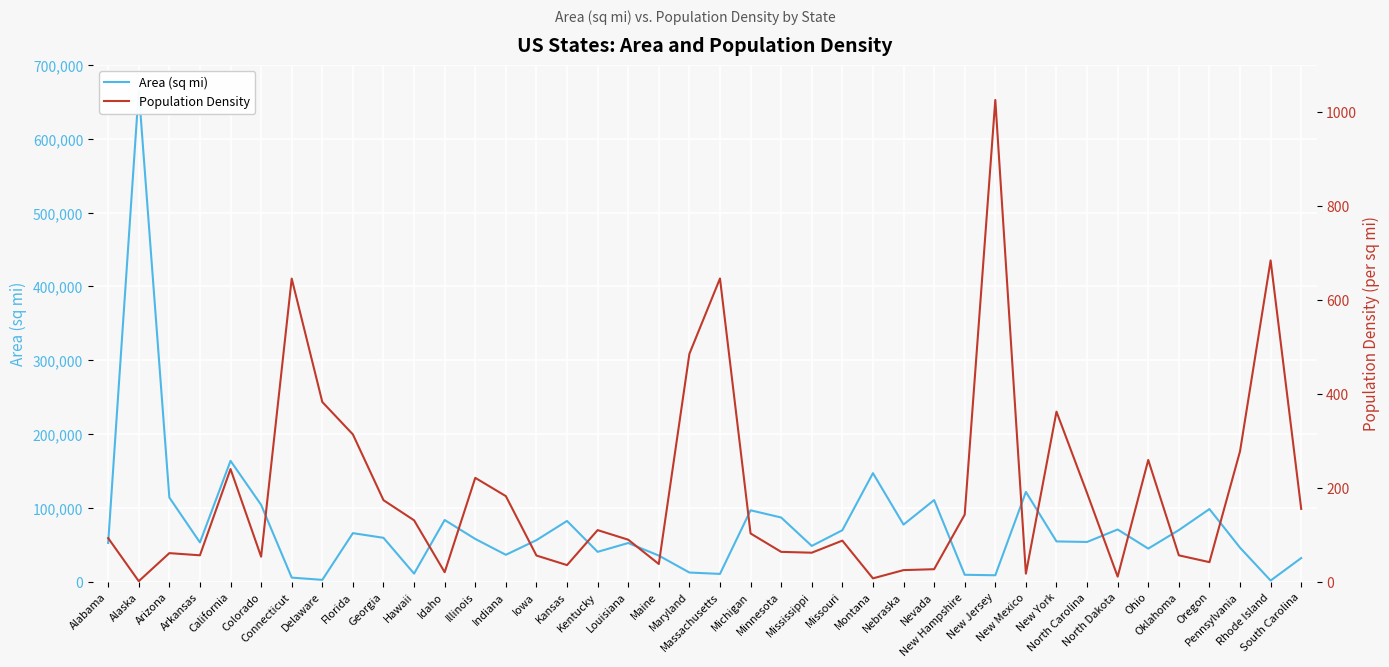

Where does the Population Density series first go above 102?

California